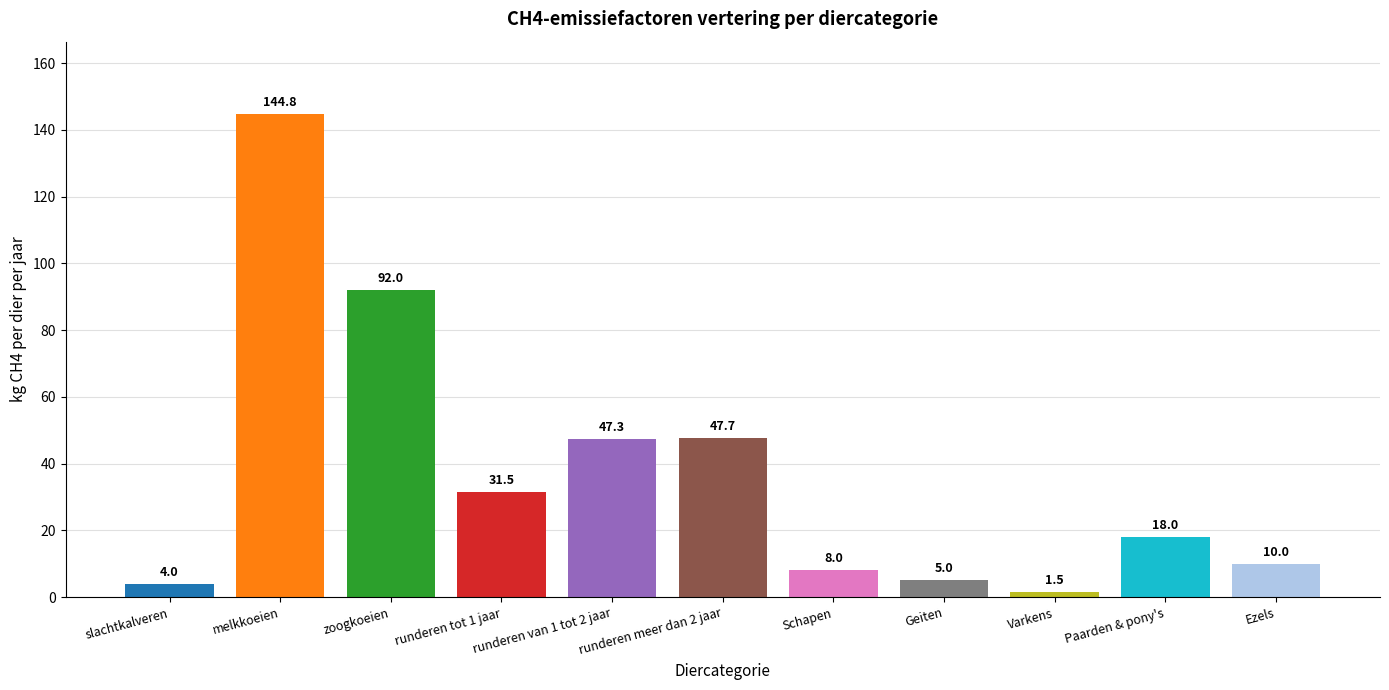

Is it true that the value at Geiten is 5.0?

True